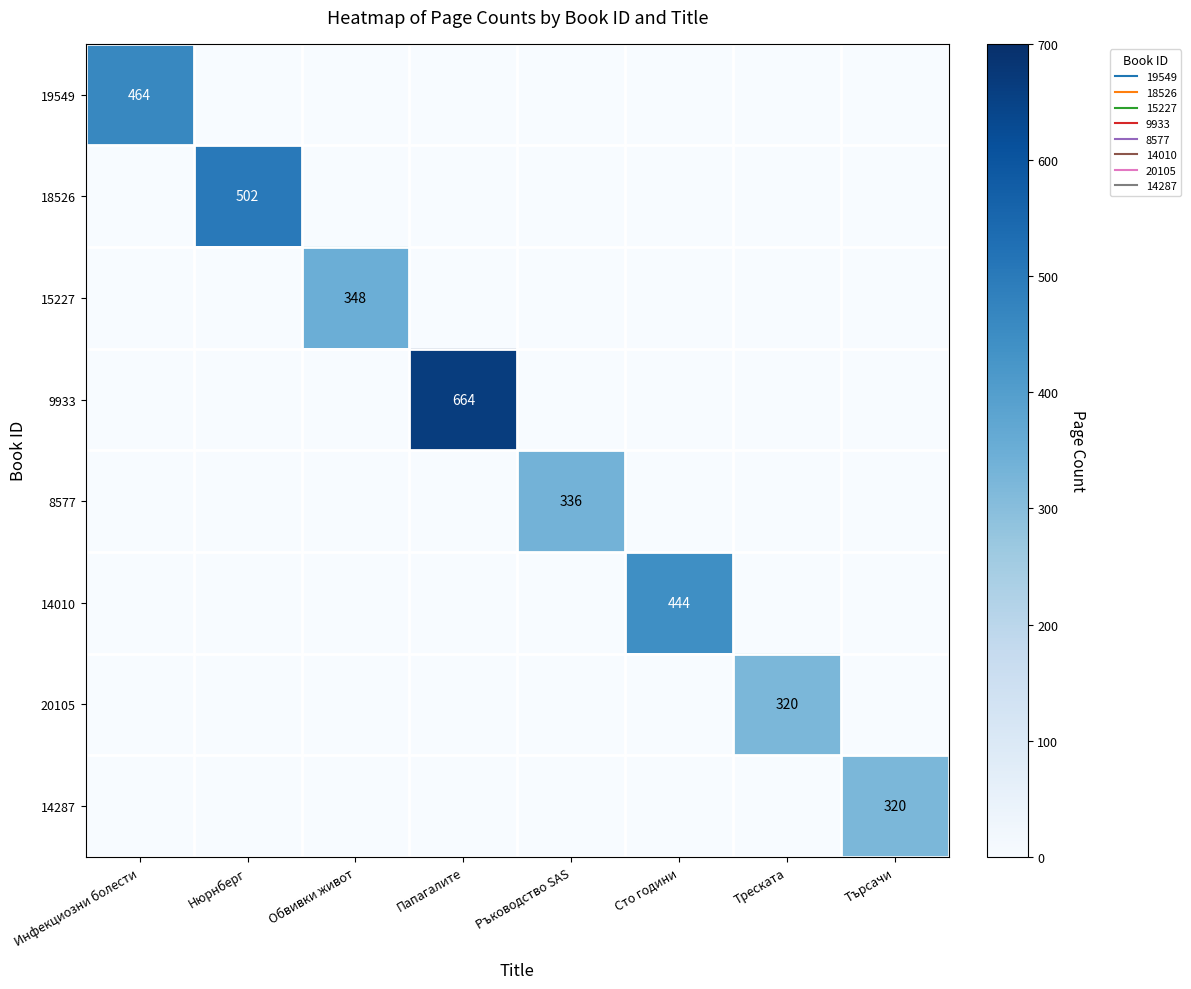

Is it true that 20105 equals 0 at Папагалите?

True